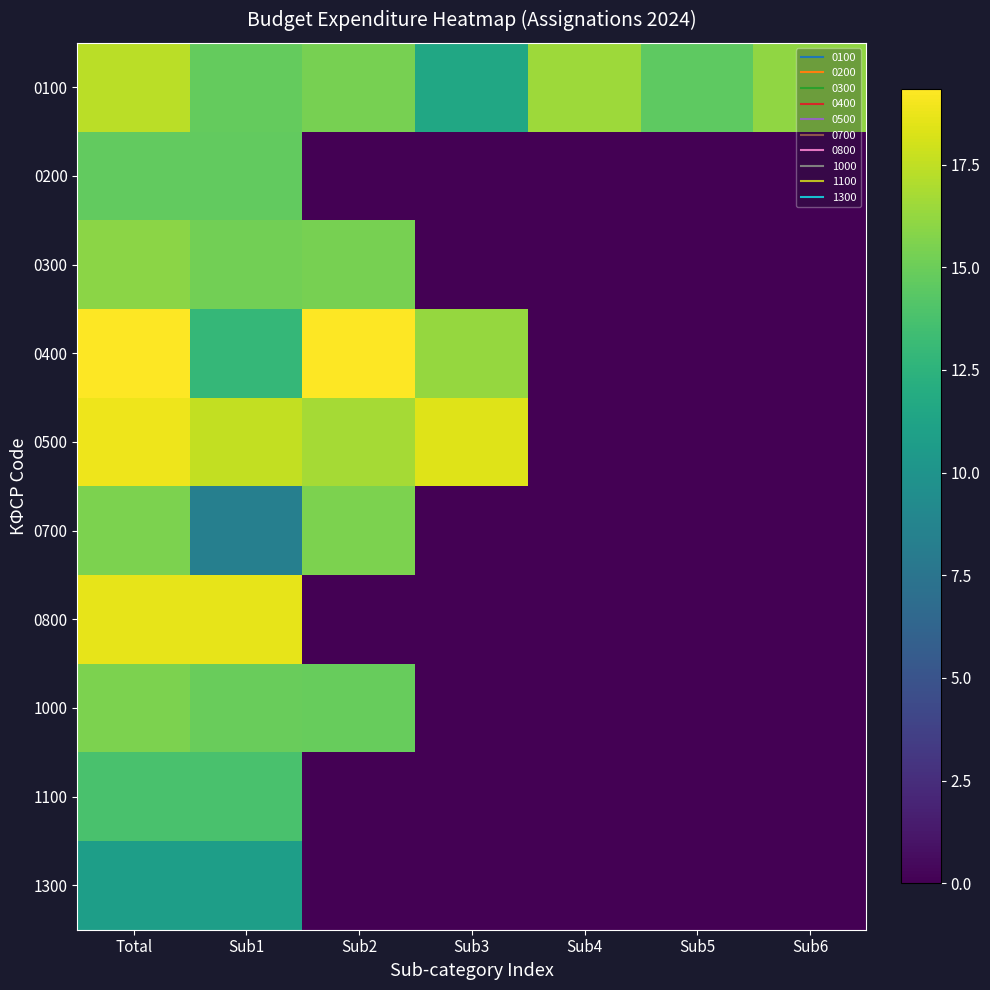

Between Sub5 and Sub2, which is larger?

Sub2